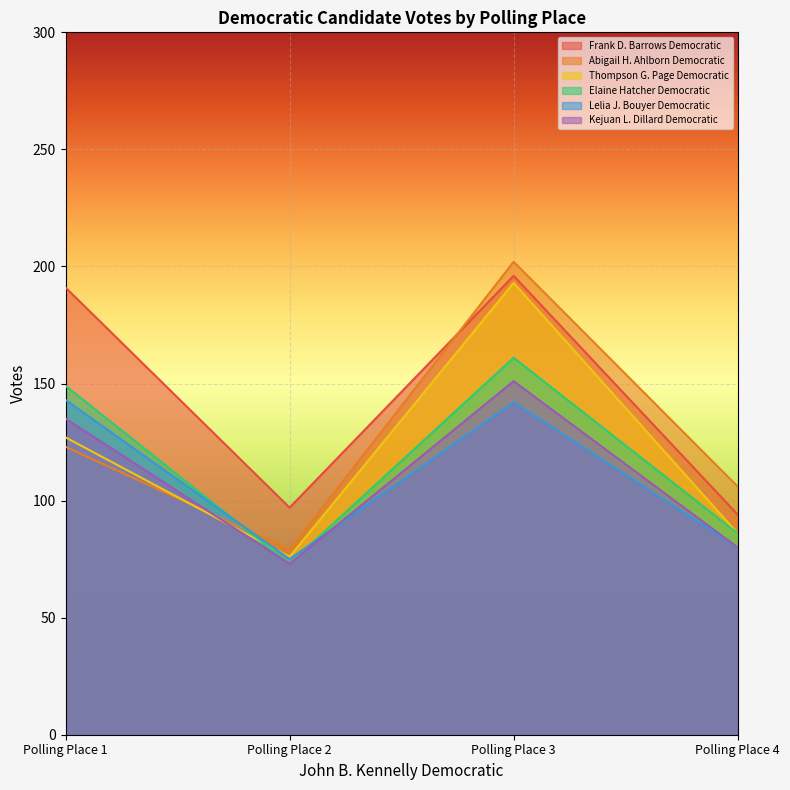

What is the difference between the highest and lowest values at Polling Place 2?

24